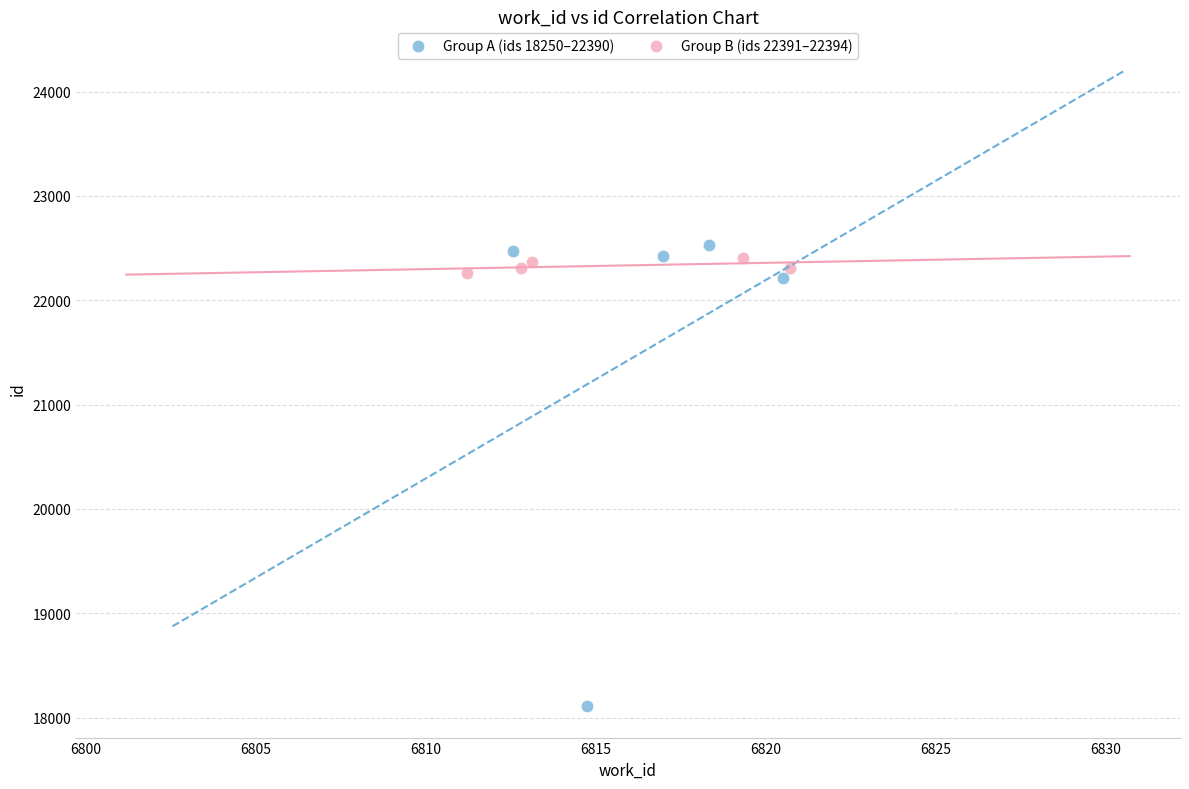

Which series reaches the minimum Y coordinate?

Group A (ids 18250–22390)